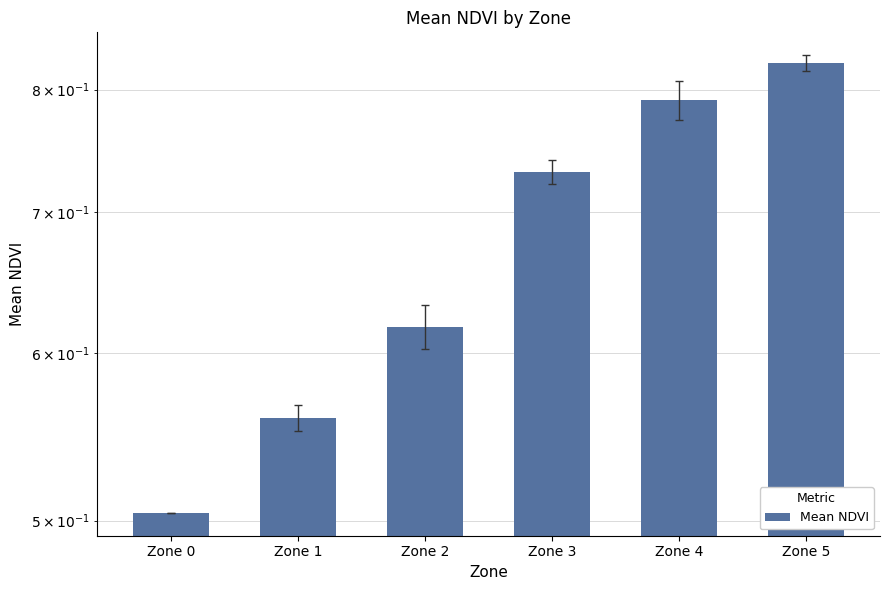

What is the value of the 6th bar from the left?

0.8